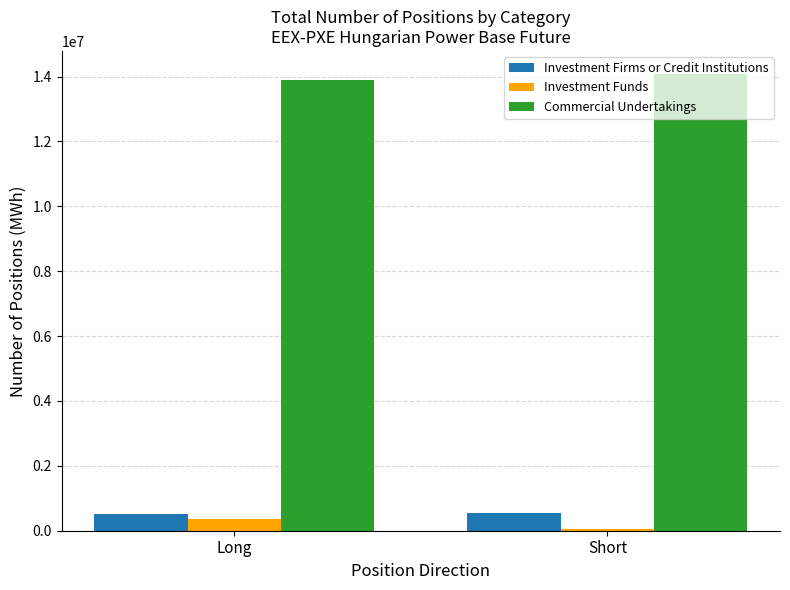

Which label corresponds to the smallest value in the chart?

Short